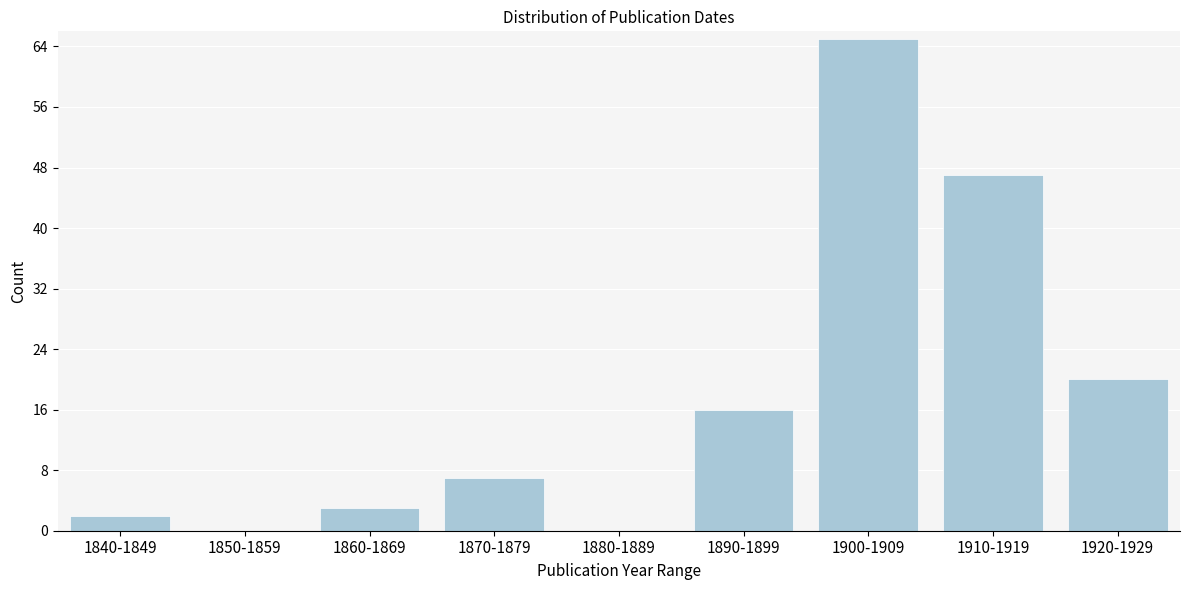

Reading right to left, extract all data points from this chart.

1920-1929=20	1910-1919=47	1900-1909=65	1890-1899=16	1880-1889=0	1870-1879=7	1860-1869=3	1850-1859=0	1840-1849=2